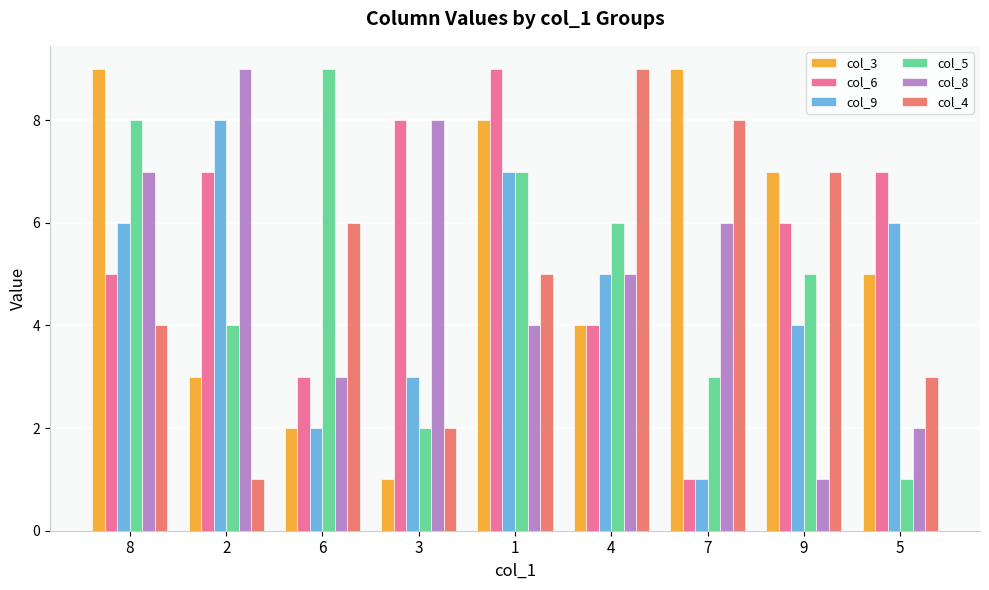

How many groups of bars are there?

9